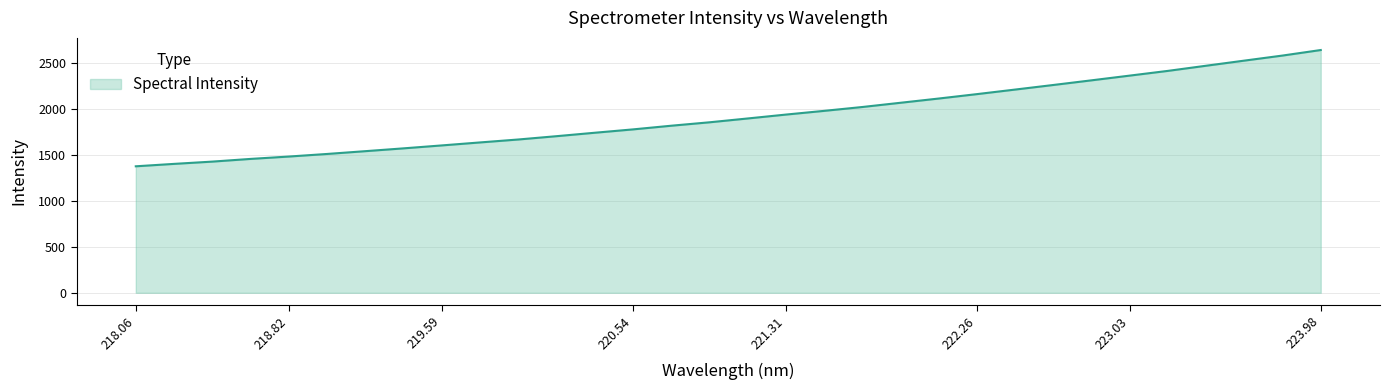

What is the difference between the maximum and minimum values?

1263.2